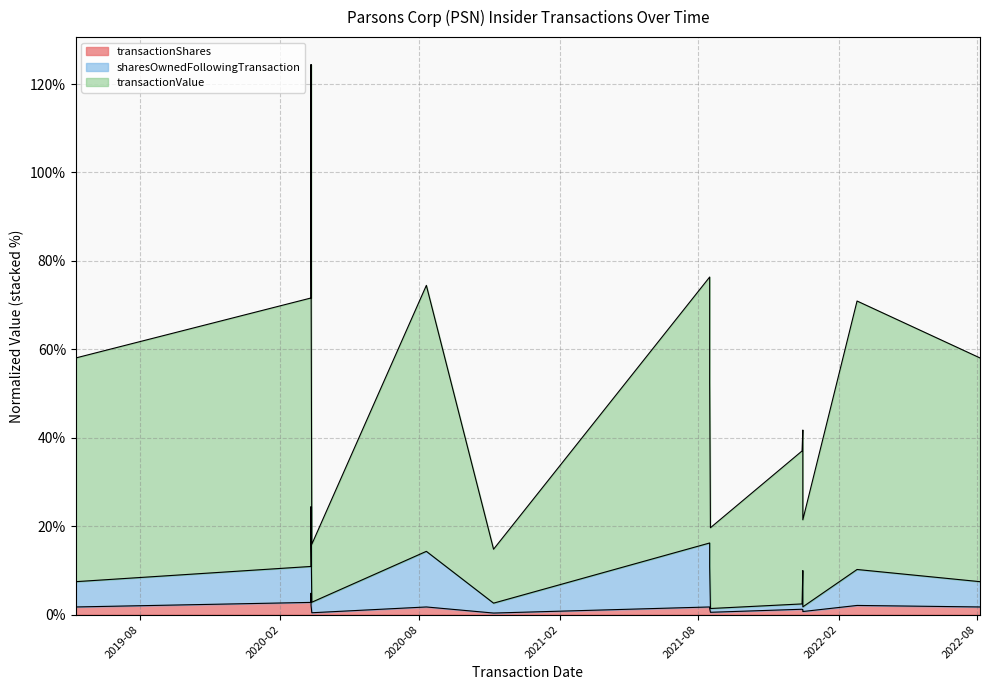

Which series has the largest range (max minus min)?

transactionValue